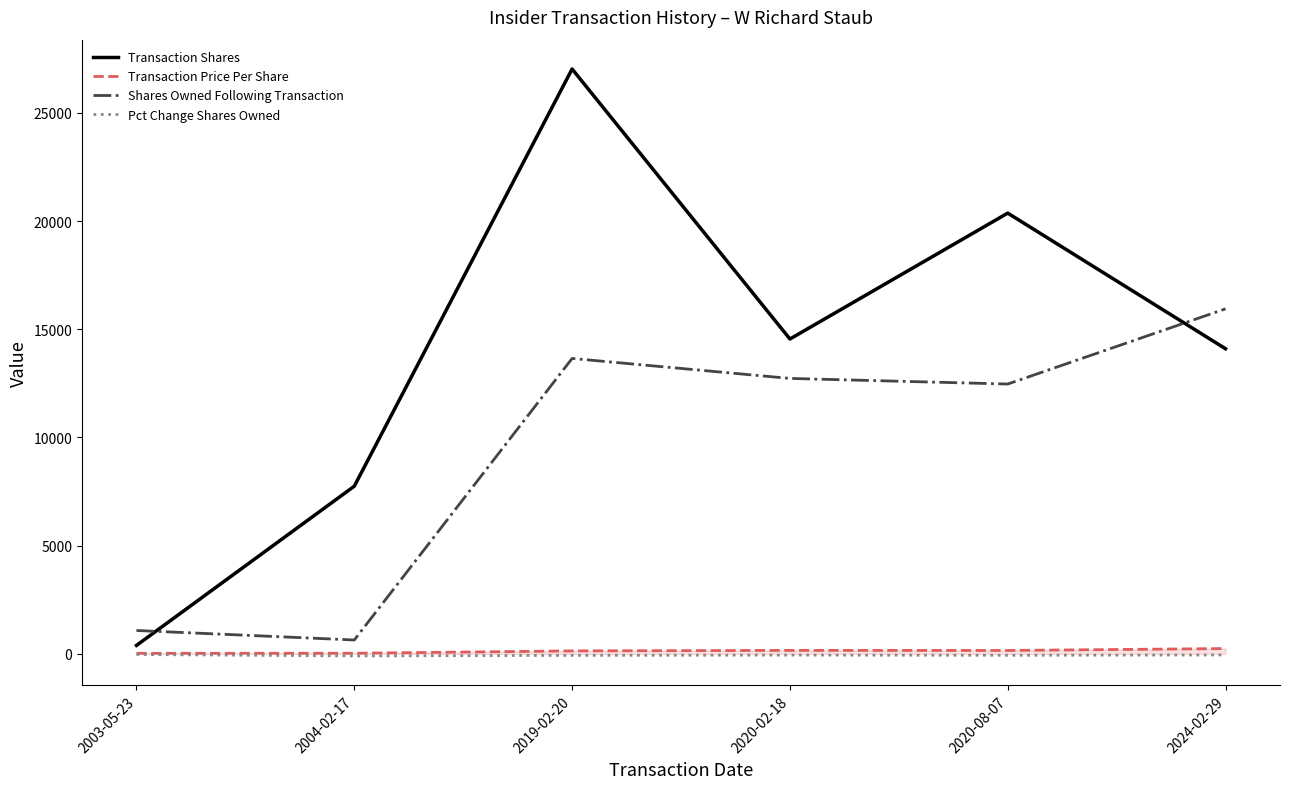

What is the greatest value displayed?

27025.0